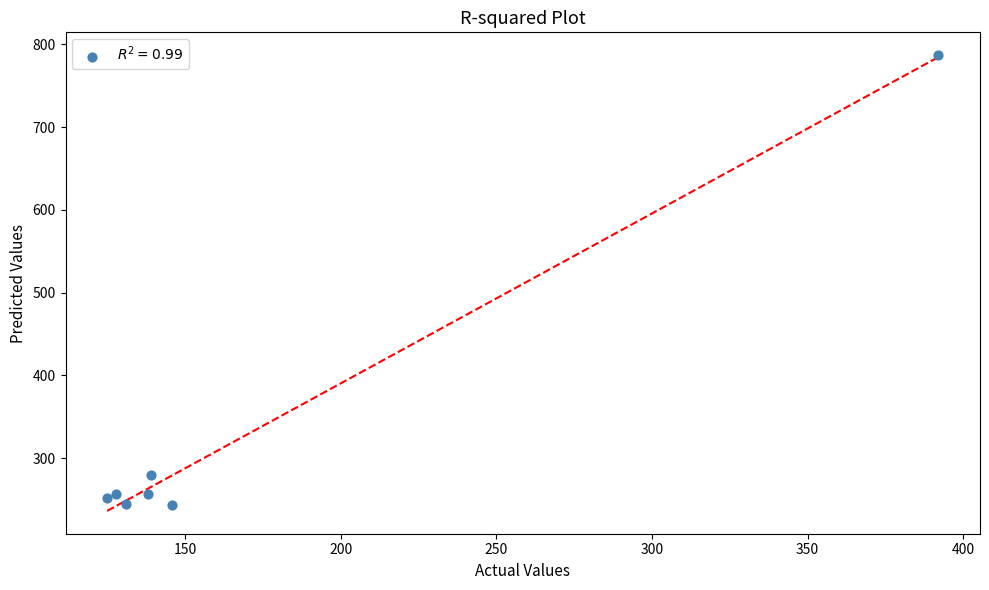

What is the average X value?

171